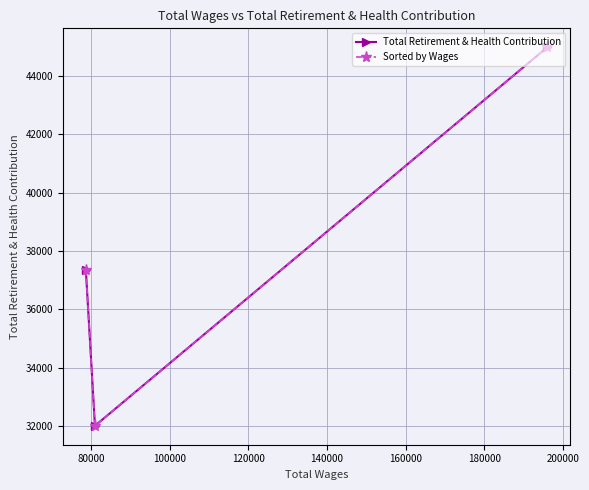

What is the highest value of the Total Retirement & Health Contribution series?

44982